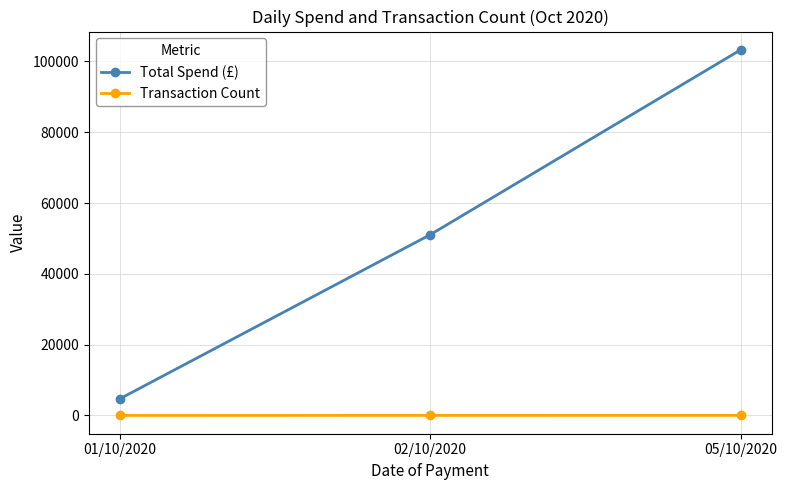

Is it true that Total Spend (£) equals 51053.5 at 02/10/2020?

True